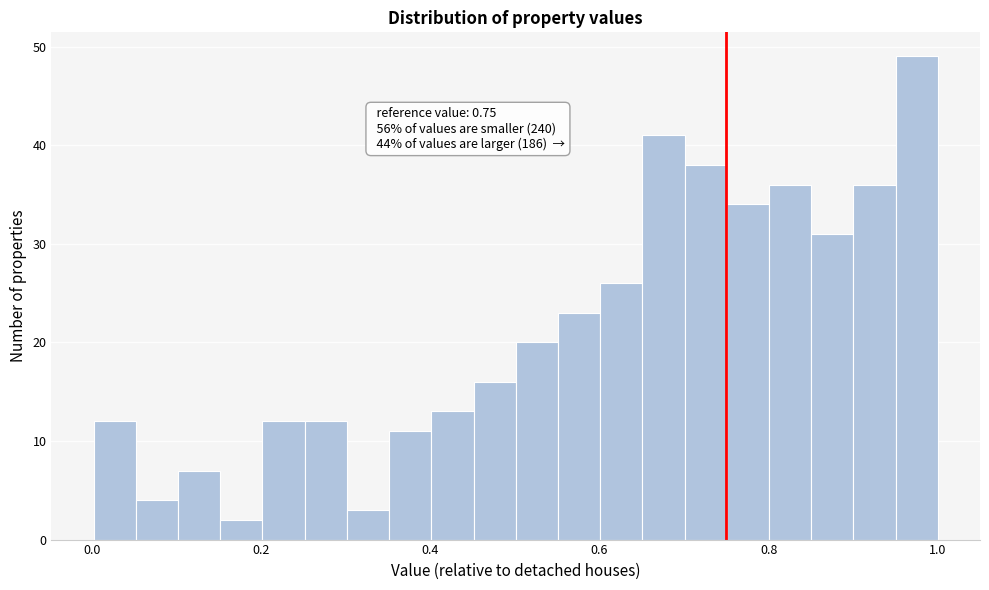

Around what value on the x-axis is the tallest bar? Give the approximate position of its centre, as read against the axis.

0.98